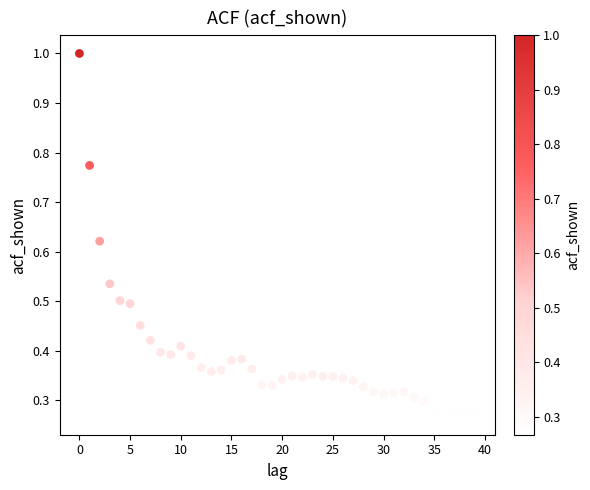

What is the range of Y values (max minus min)?

0.7